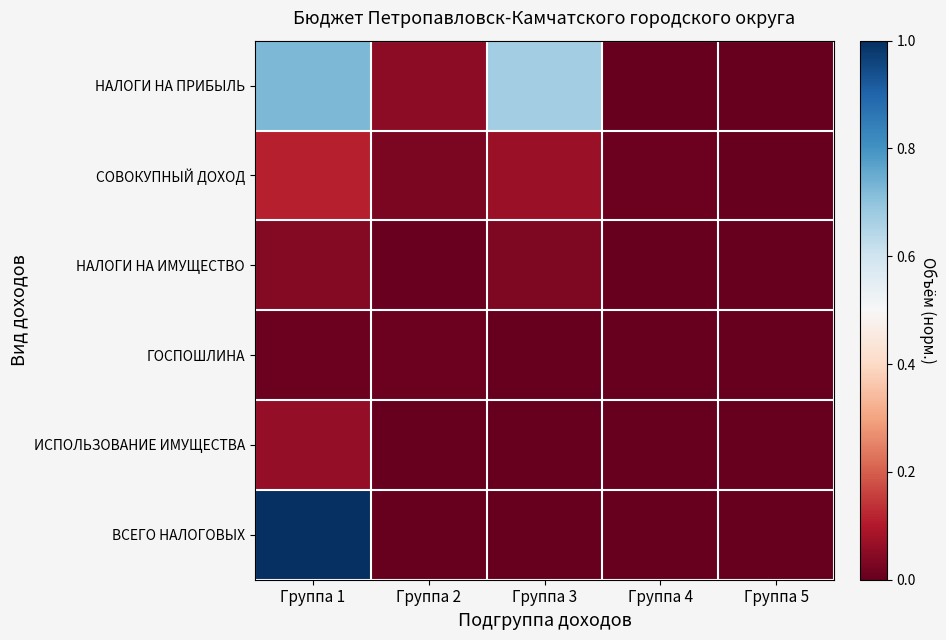

Which label corresponds to the smallest value in the chart?

Группа 4